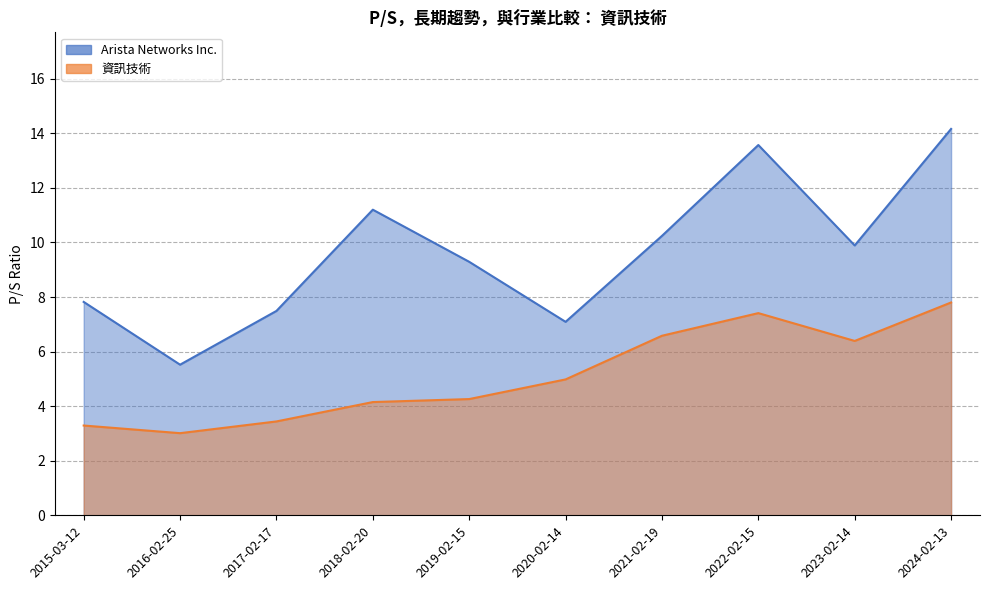

What is the minimum value shown in the chart?

3.0